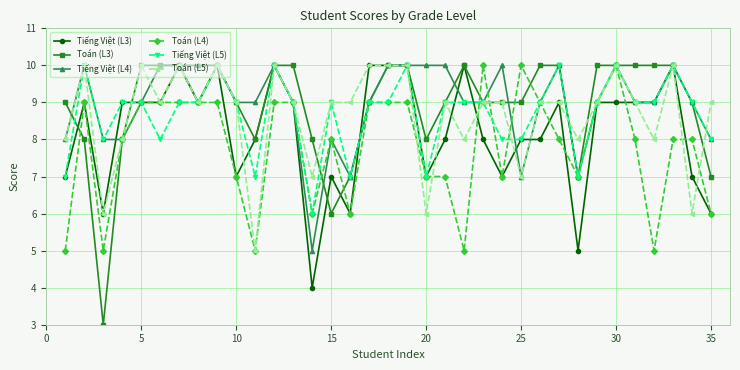

True or false: Toán (L4) has more than 2 interior local peaks.

True